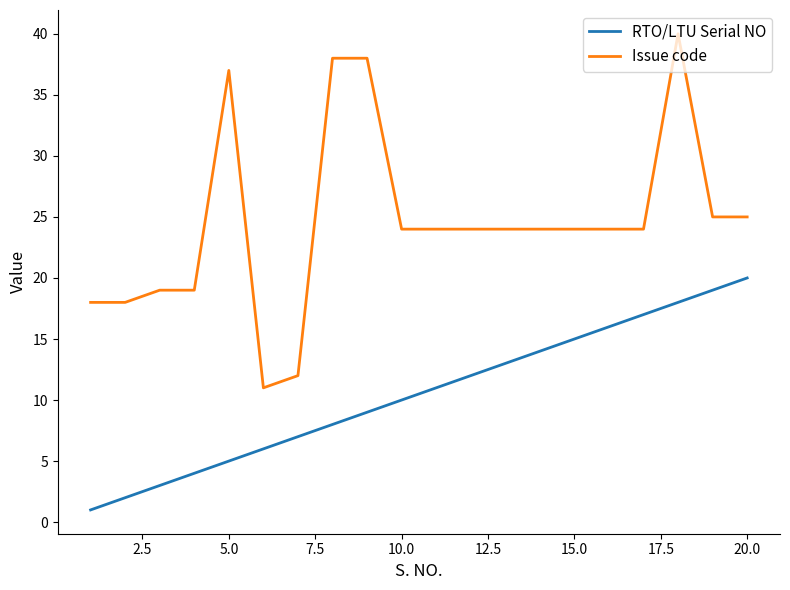

Which series has the largest range (max minus min)?

Issue code